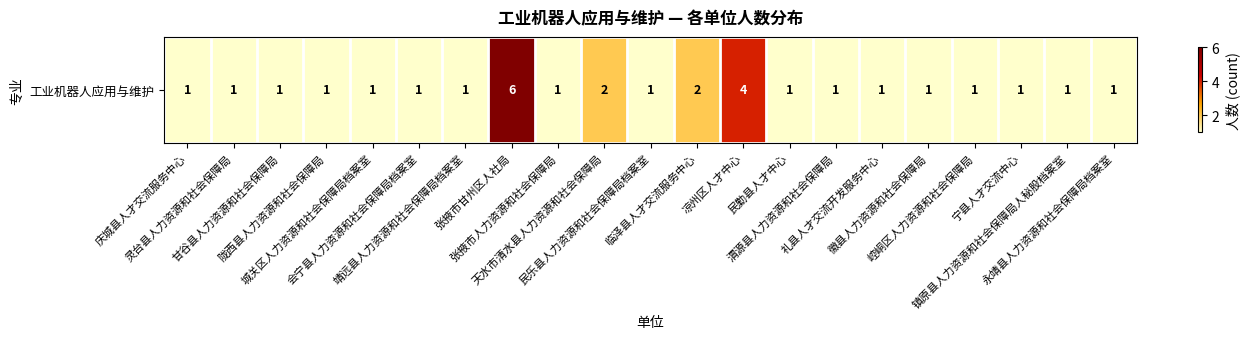

Between 宁县人才交流中心 and 靖远县人力资源和社会保障局档案室, which is larger?

宁县人才交流中心